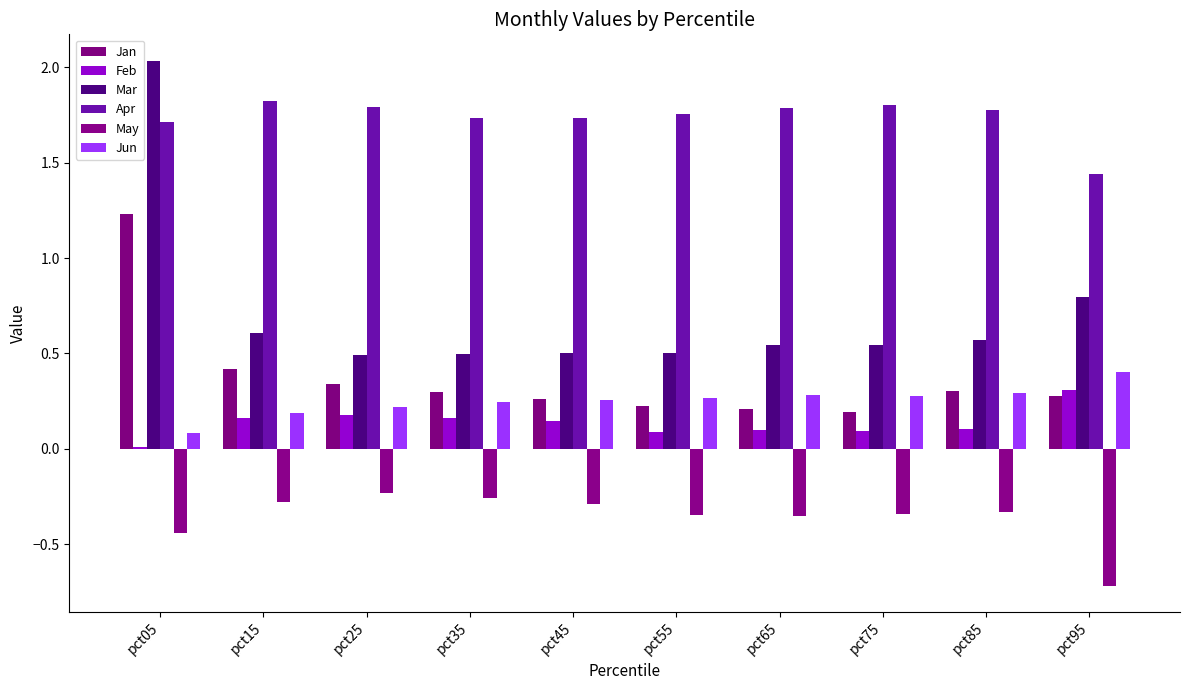

What is the average value of the Apr series?

1.7